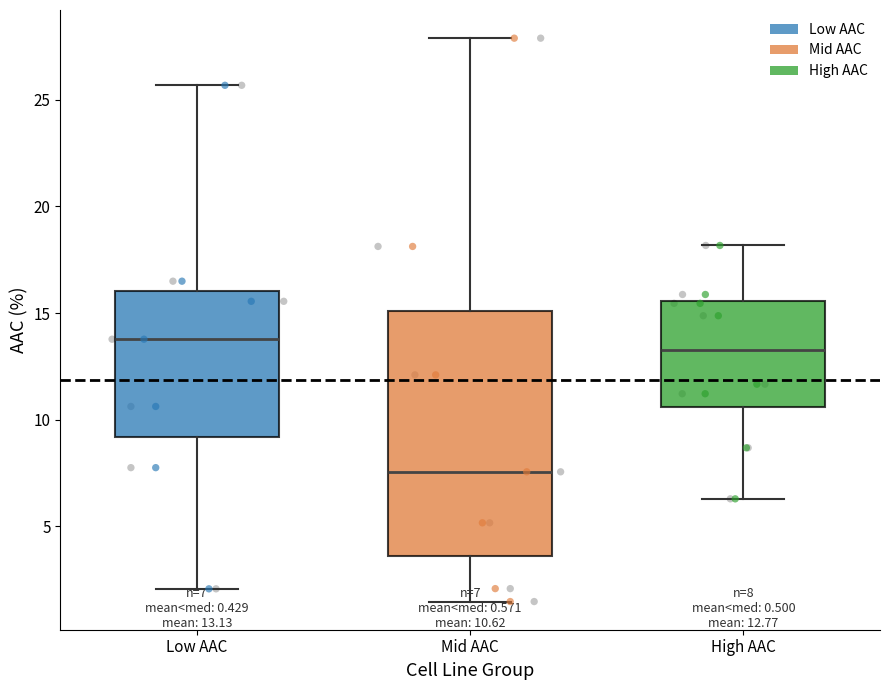

Which box has the lowest median line?

Mid AAC